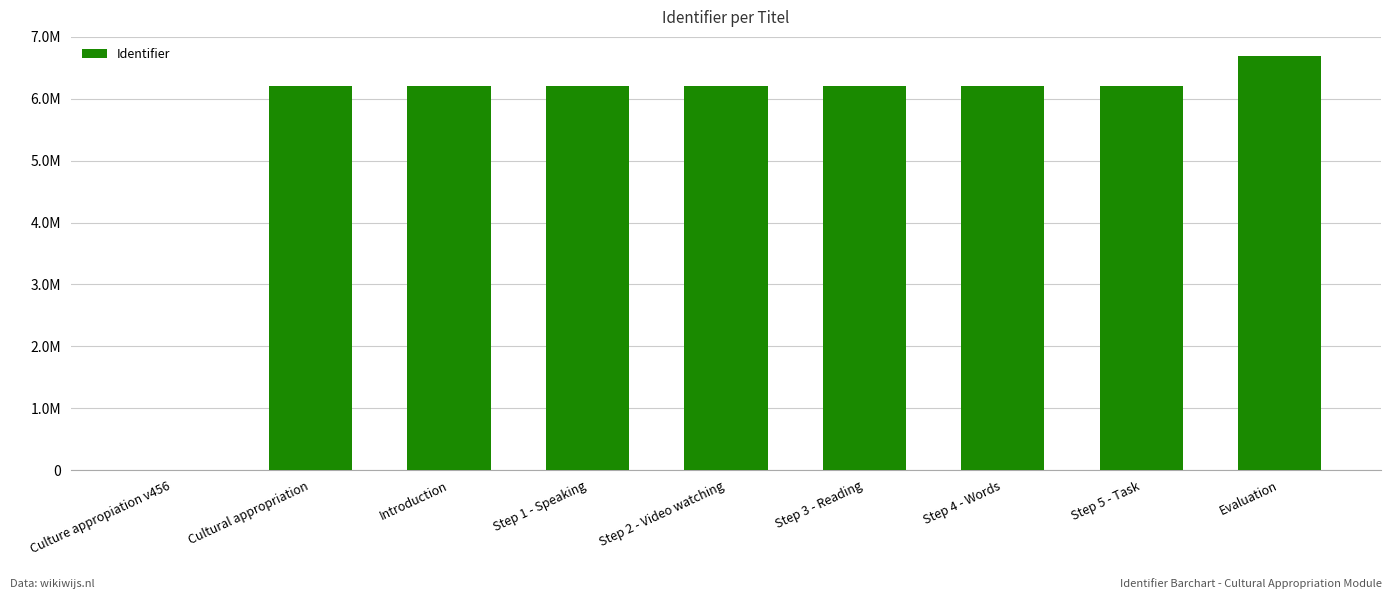

What is the value of the 5th bar from the left?

6205687